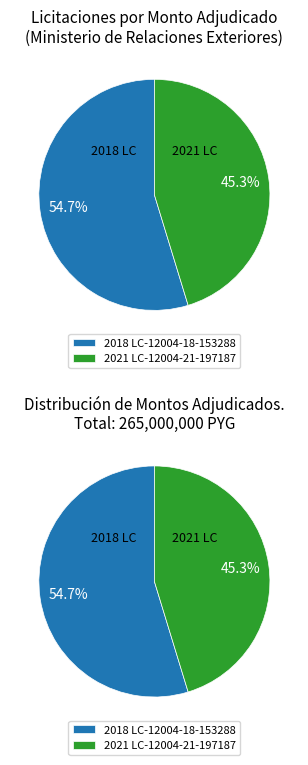

How many slices are in this pie chart?

2